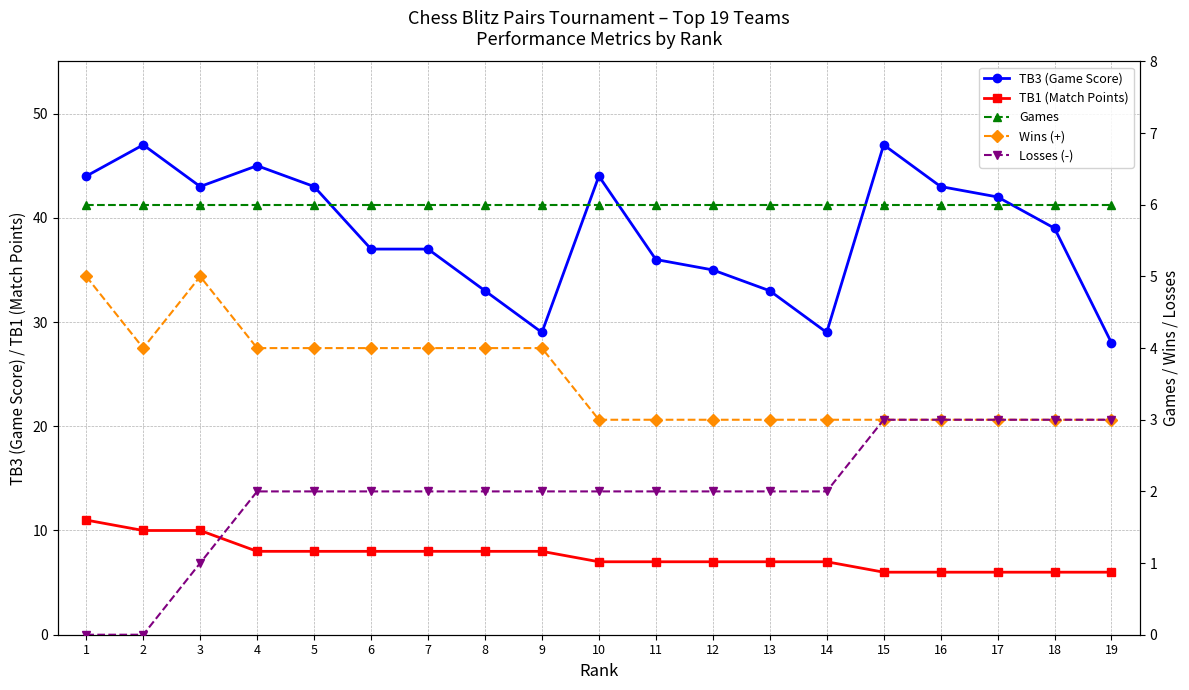

What is the highest value of the TB3 (Game Score) series?

47